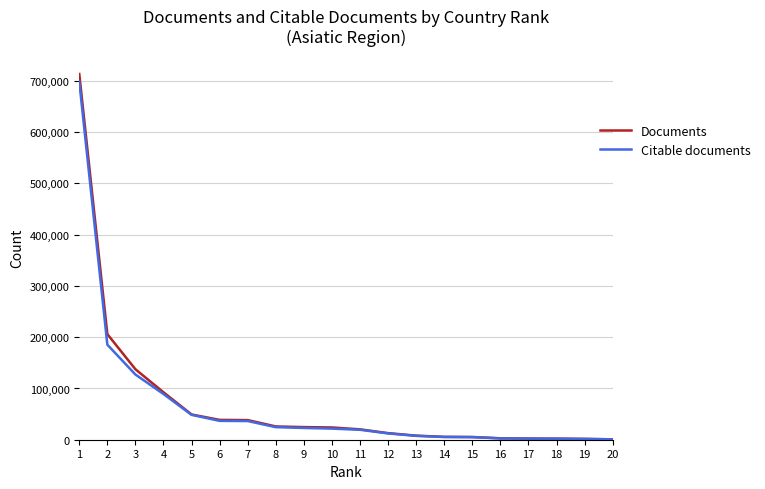

Rank the series by their maximum value, from lowest to highest.

Citable documents, Documents